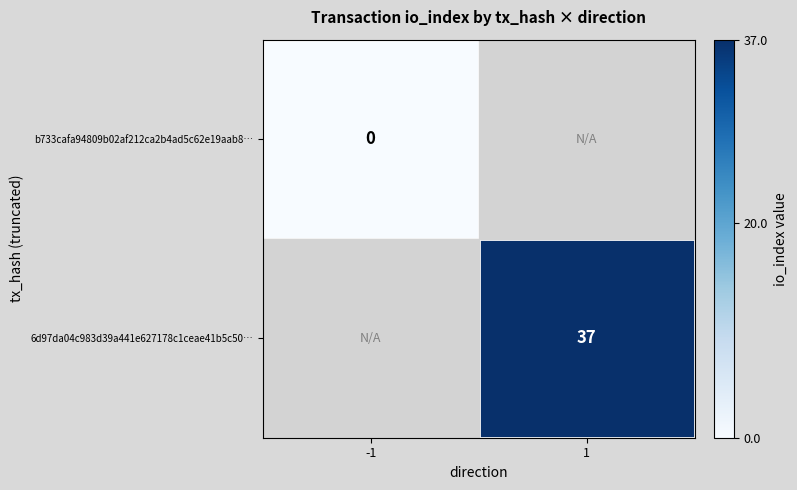

Is the value of 6d97da04c983d39a441e627178c1ceae41b5c50… at 1 greater than the value of b733cafa94809b02af212ca2b4ad5c62e19aab8… at -1?

Yes